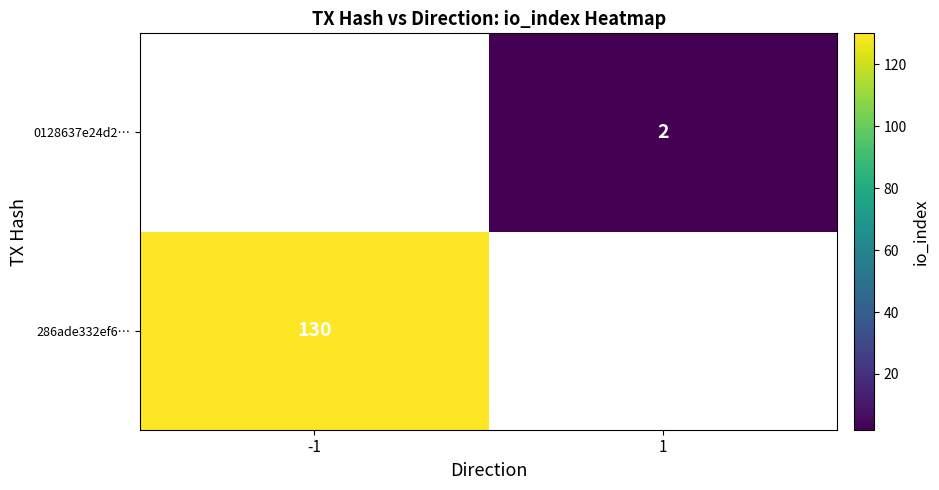

The value of 286ade332ef6… at -1 is 130. True or false?

True